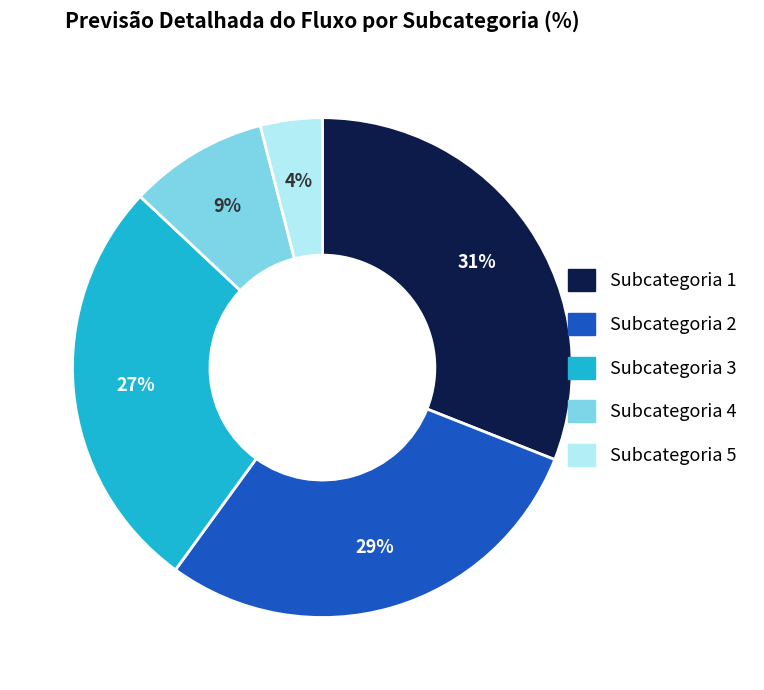

Which slice is the largest?

Subcategoria 1